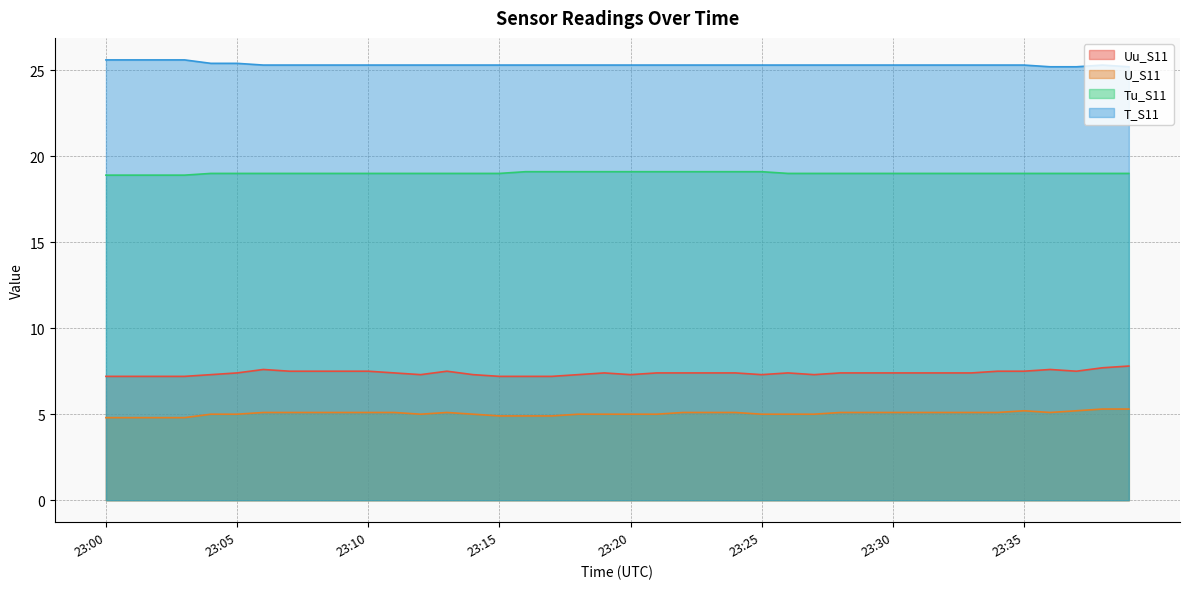

Between 23:17 and 23:19, which series saw the biggest shift?

Uu_S11